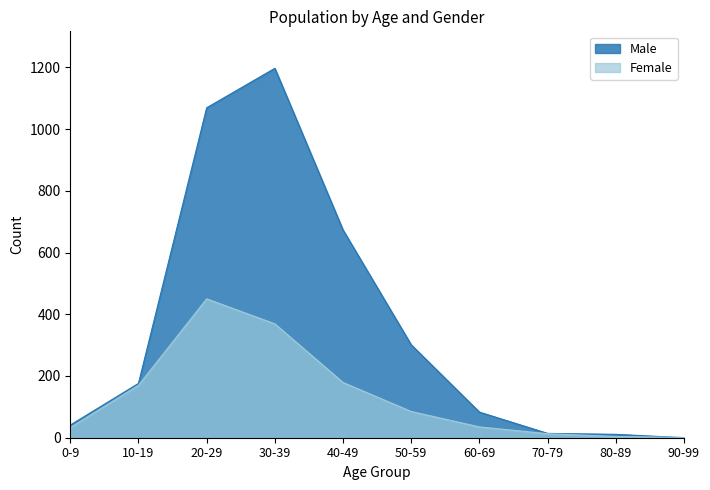

Which series has the largest range (max minus min)?

Male